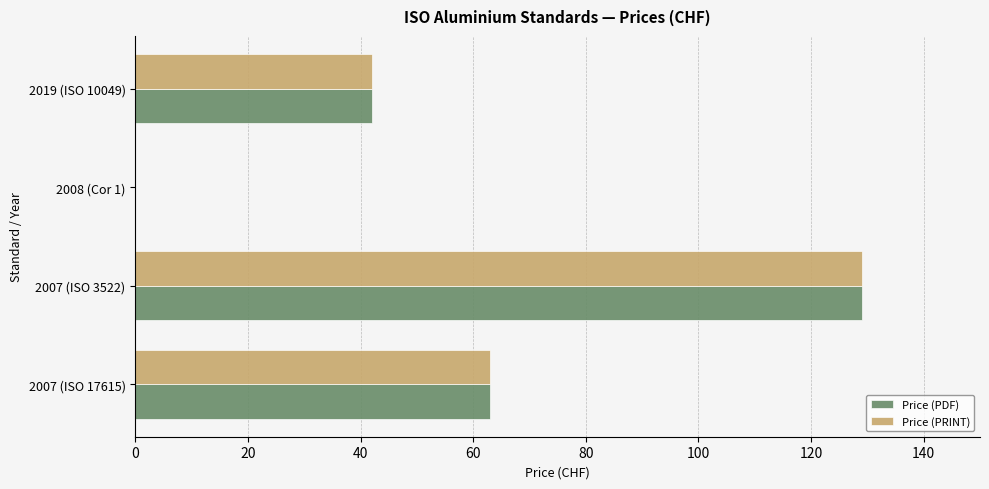

What is the total value across all series at 2007 (ISO 3522)?

258